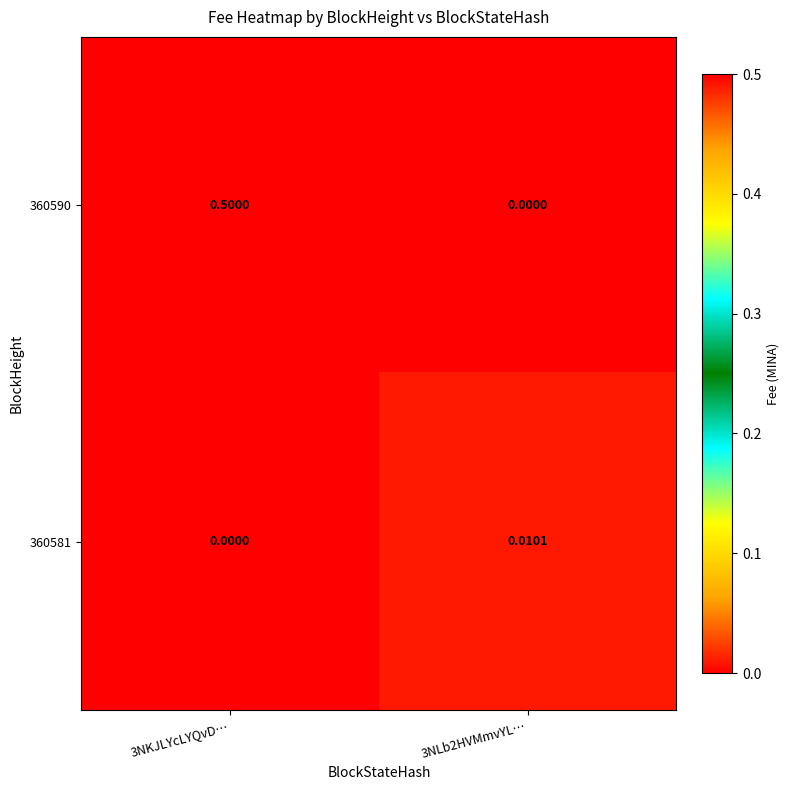

Is the value of 360590 at 3NLb2HVMmvYL… greater than the value of 360581 at 3NLb2HVMmvYL…?

No